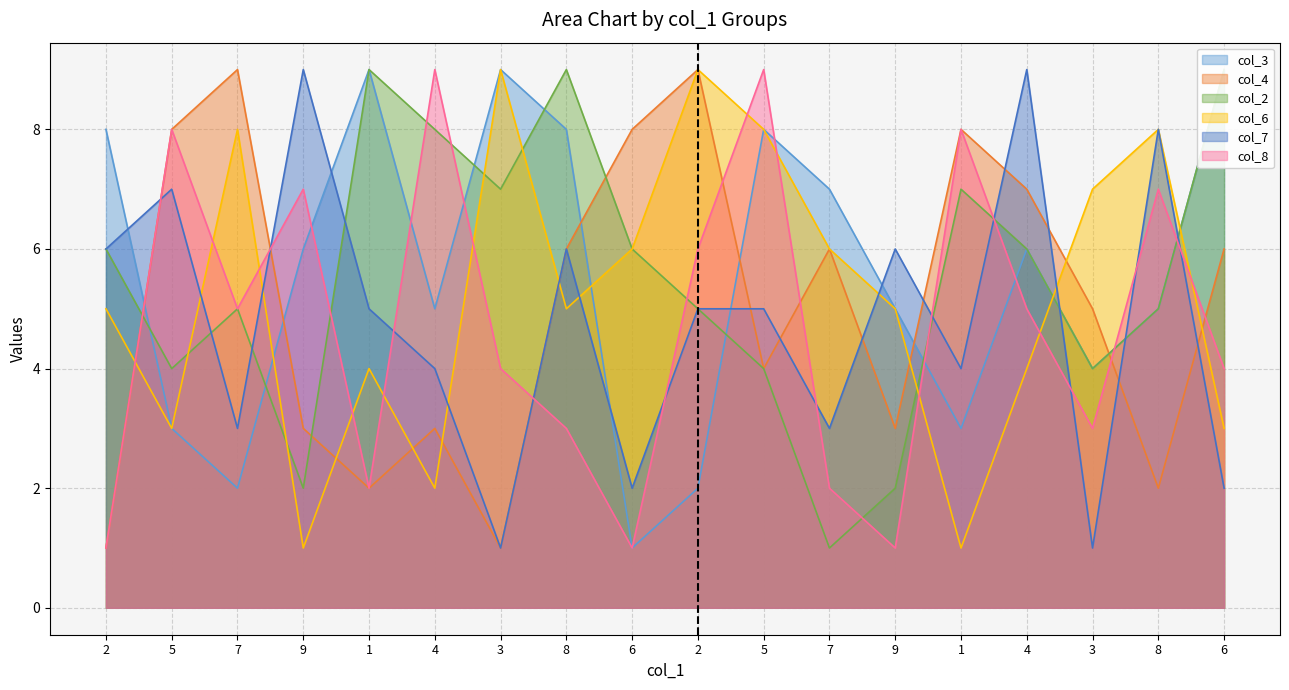

Which category has the highest value across all series?

2